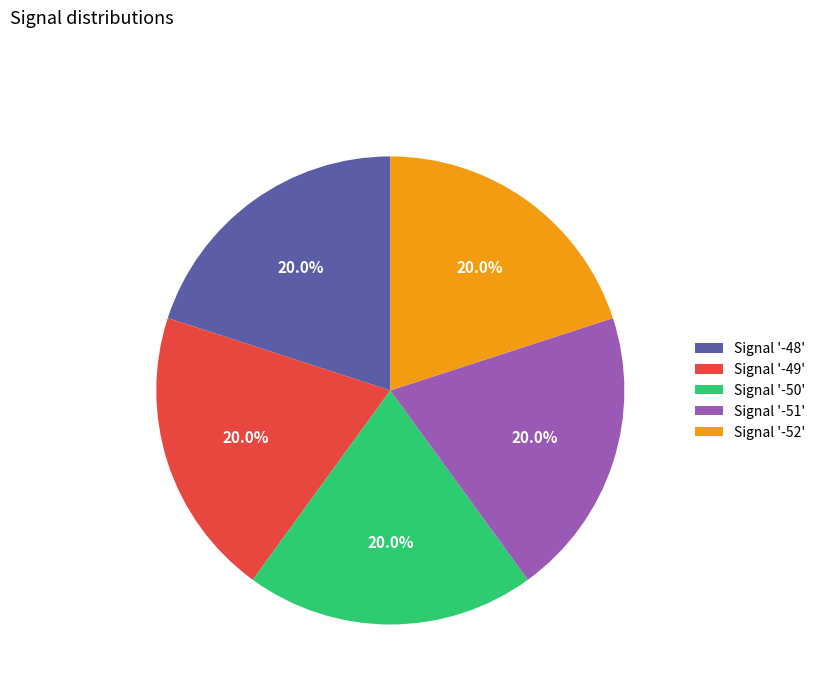

What is the ratio of the value at Signal '-50' to the value at Signal '-51'?

1.0